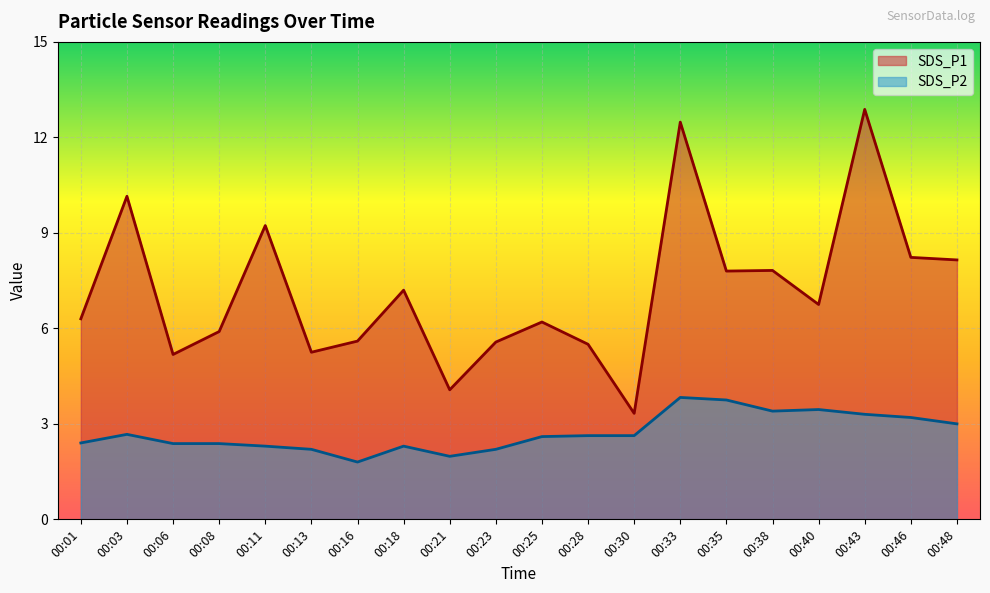

What is the value of the SDS_P2 point at the 8th from the left?

2.3